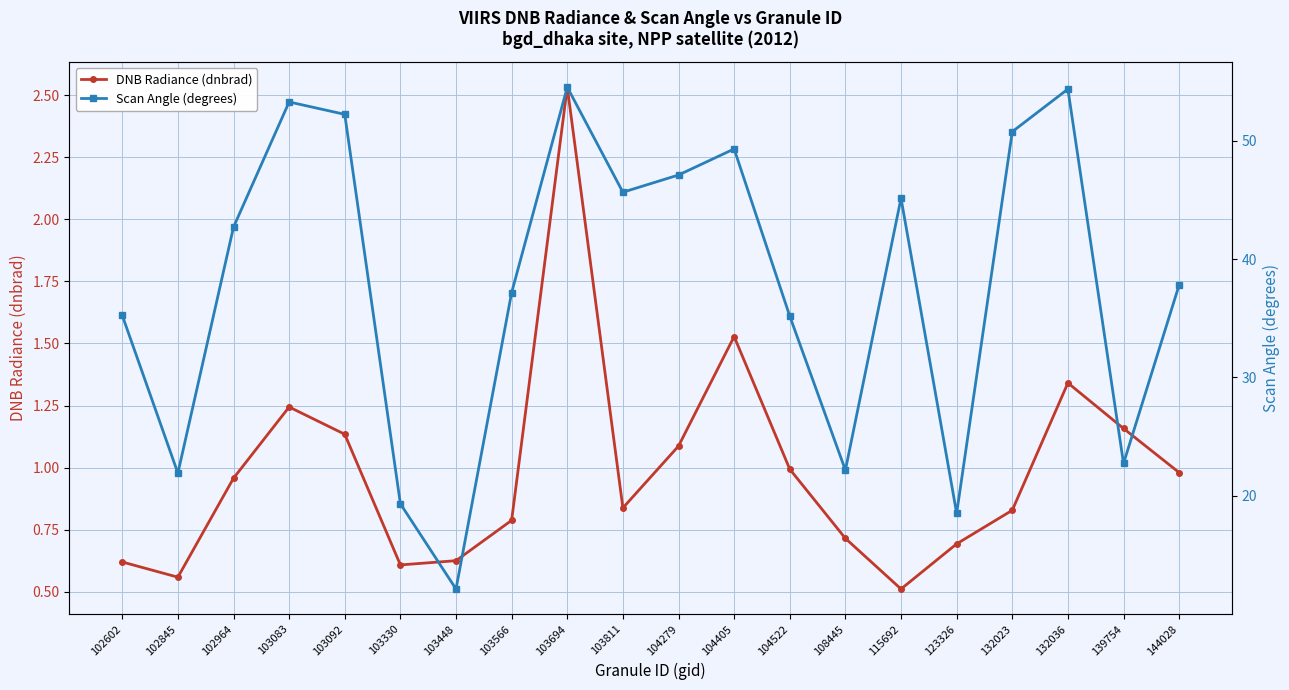

At which label is DNB Radiance (dnbrad) closest to 1?

104522